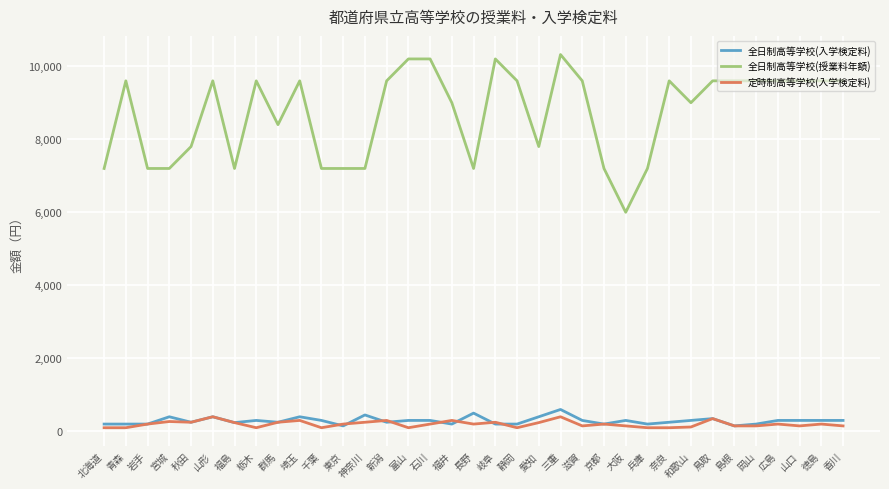

True or false: 全日制高等学校(授業料年額) and 定時制高等学校(入学検定料) cross at least once.

False